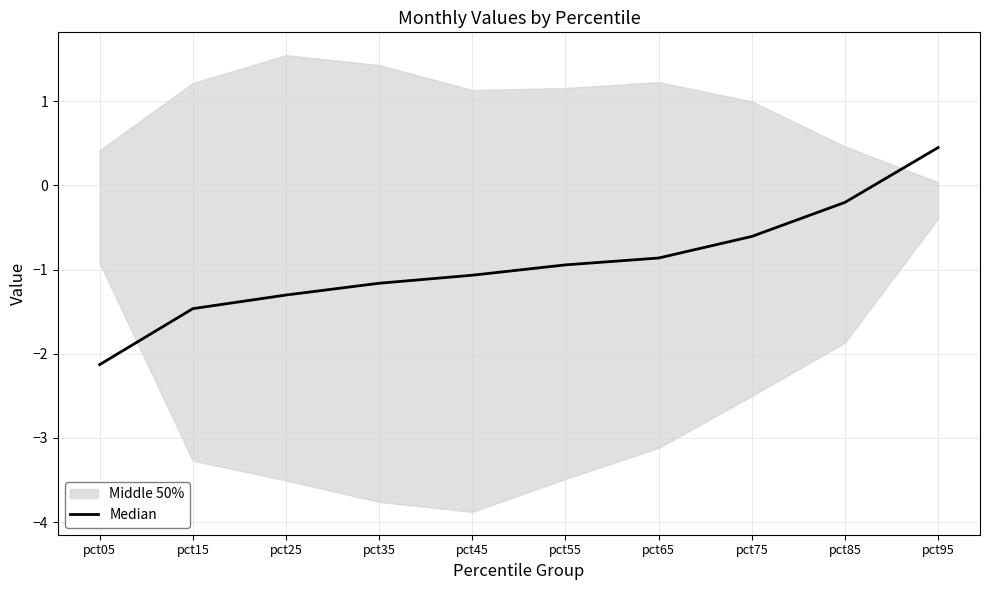

List the labels in order of value, smallest first.

pct05, pct15, pct25, pct35, pct45, pct55, pct65, pct75, pct85, pct95